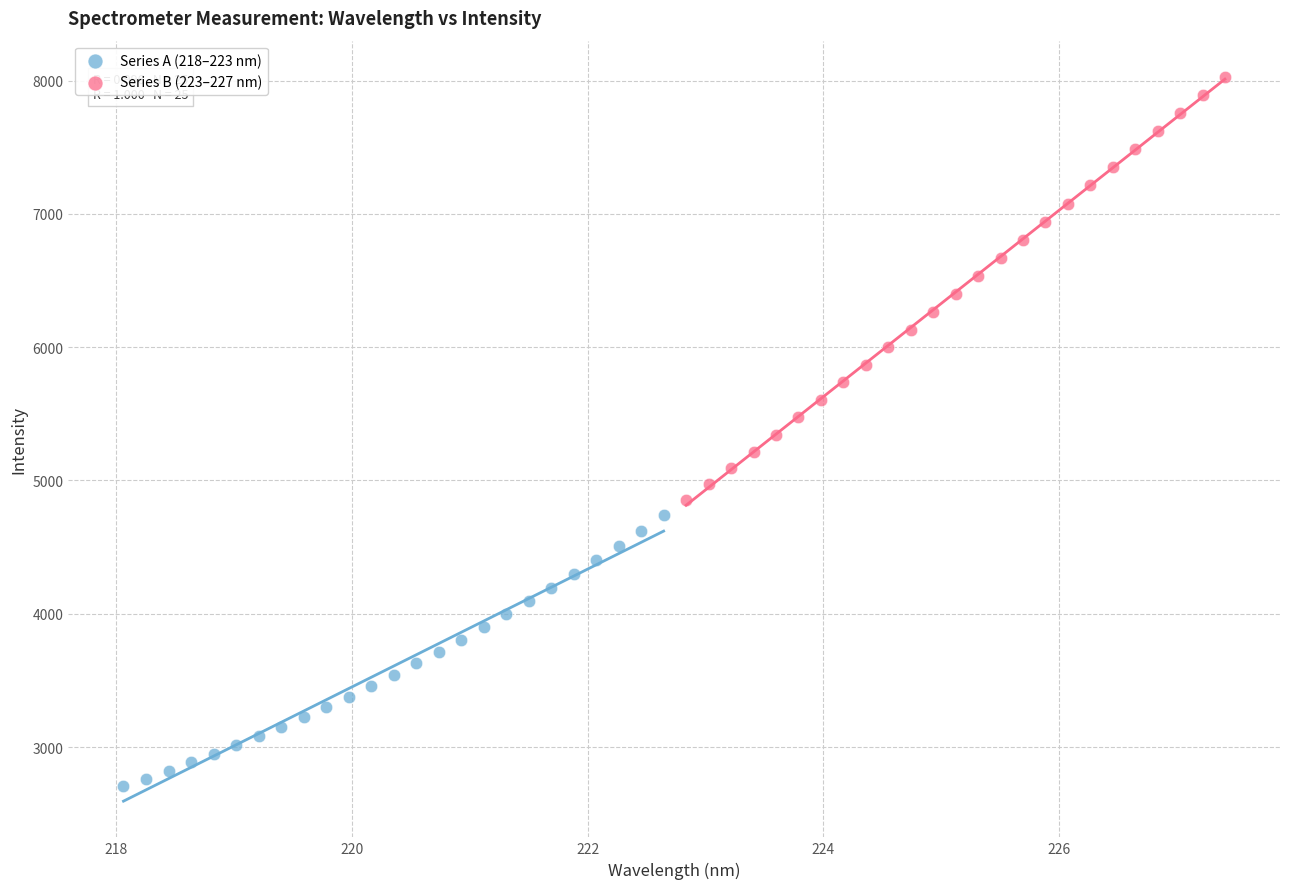

Which series reaches the maximum Y coordinate?

Series B (223–227 nm)